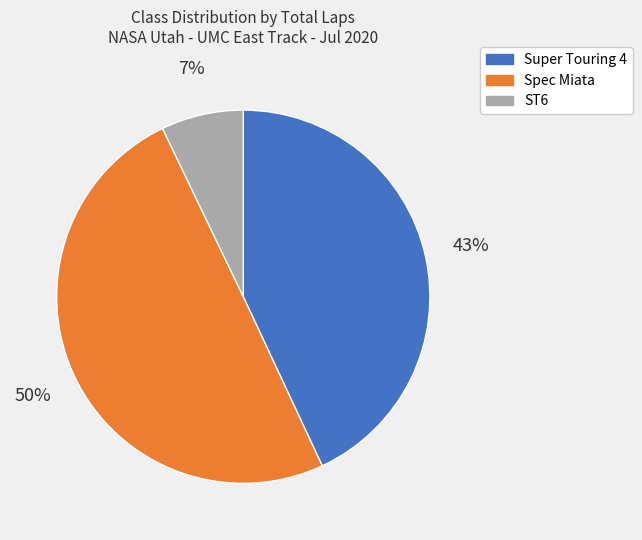

Does Super Touring 4 account for over 50% of the chart?

No